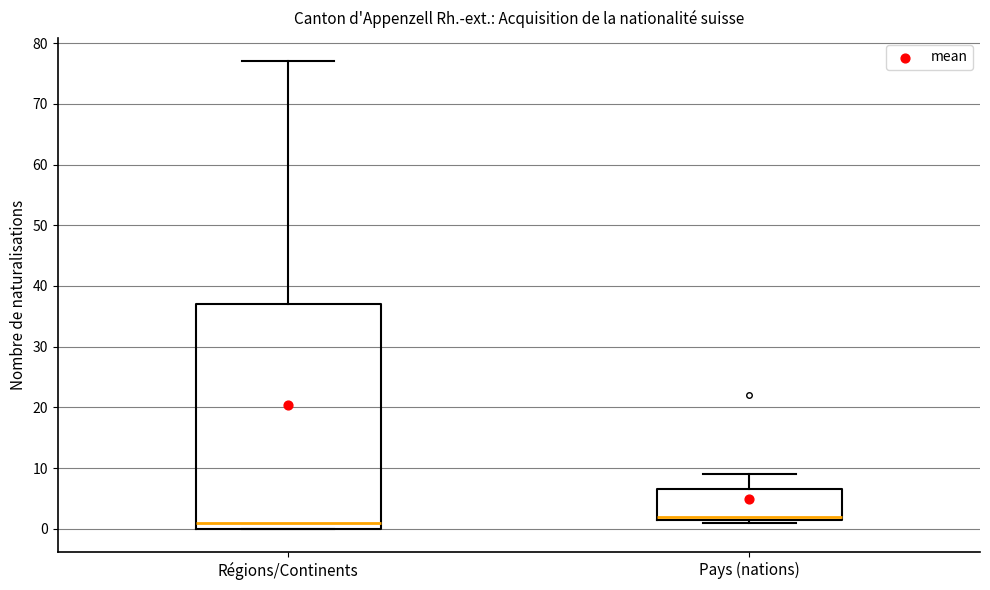

Reading left to right, transcribe this box plot: for each box, give where its median line is, the range the box spans, and where its two whiskers end, as read against the y-axis. The values are not printed on the chart, so give them approximately, as read against the axis.

Régions/Continents: median 1, box 0 to 37, whiskers 0 to 77
Pays (nations): median 2 (just above the box's lower edge), box 2 to 7, whiskers 1 to 9